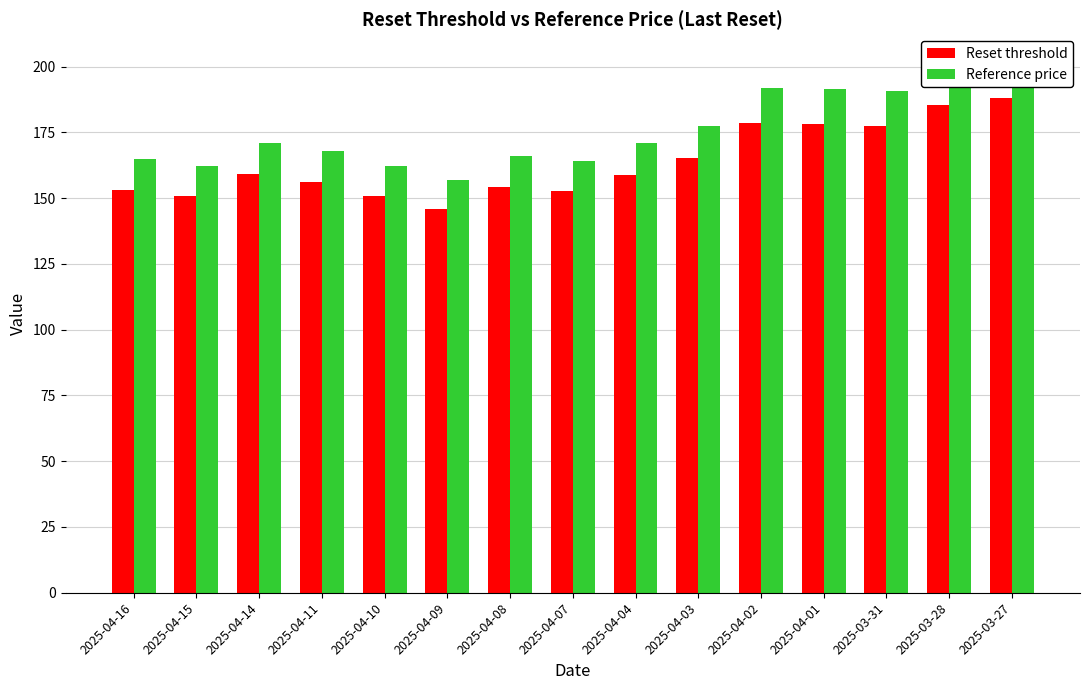

What is the difference between the maximum and second lowest values in the Reference price series?

40.2